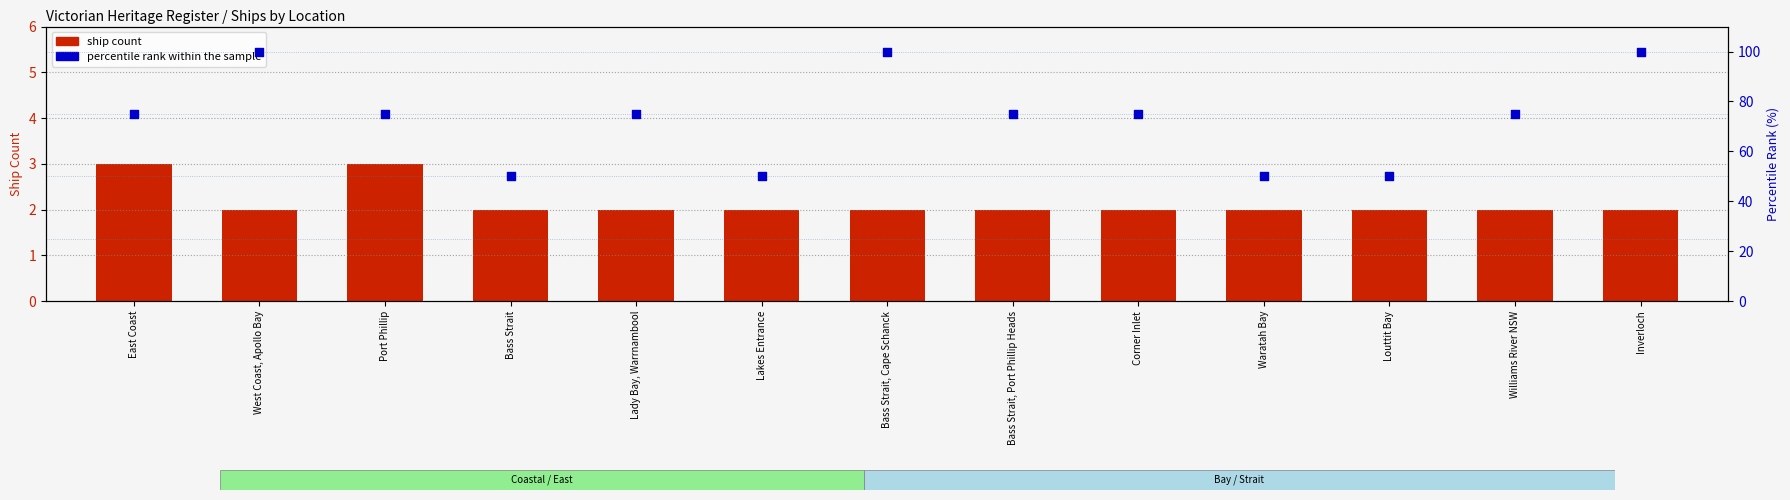

Which series reaches the maximum Y coordinate?

percentile rank within the sample